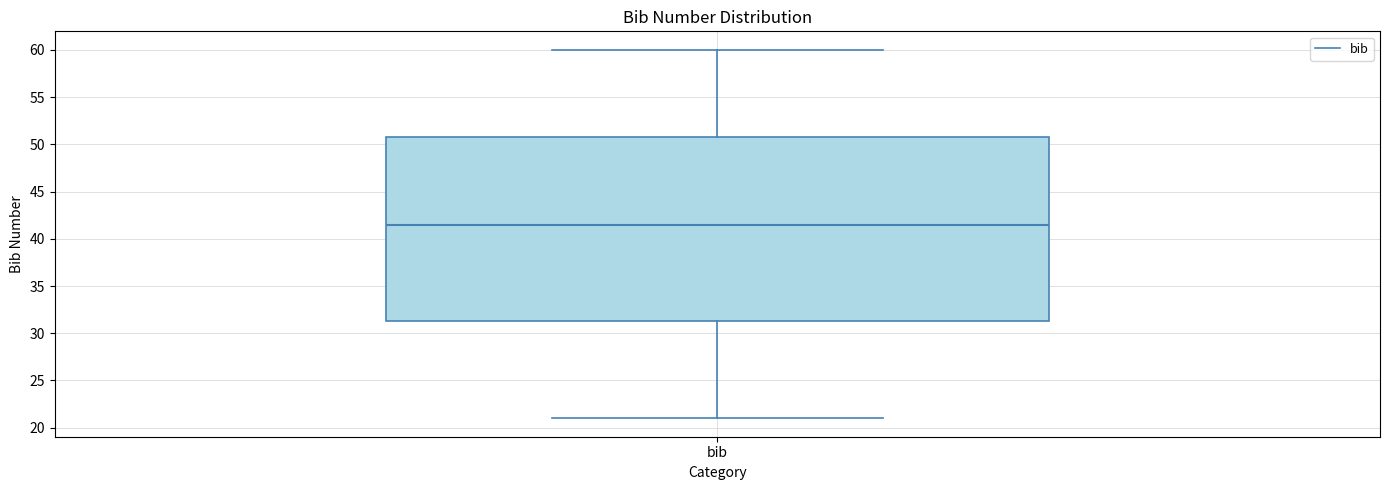

Read this box plot against the y-axis: the position of the median line, the range covered by the box, and the ends of both whiskers. The values are not printed on the chart, so give them approximately, as read against the axis.

median 41.5, box 31.5 to 51.0, whiskers 21.0 to 60.0